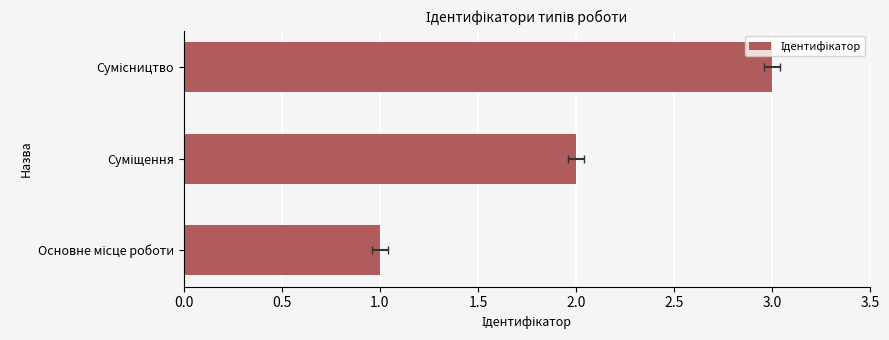

What is the sum of all values?

6